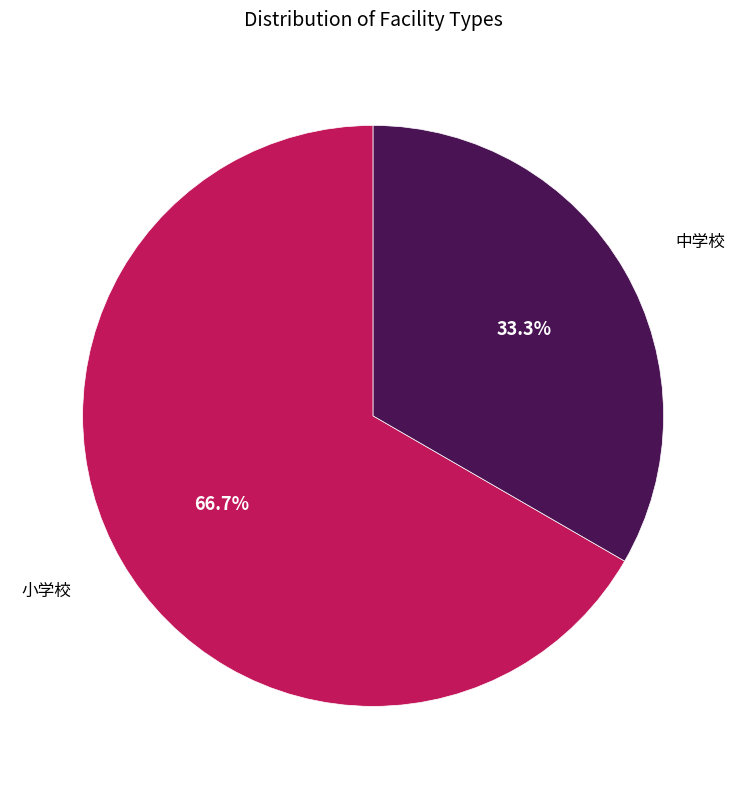

Does 小学校 account for over 50% of the chart?

Yes